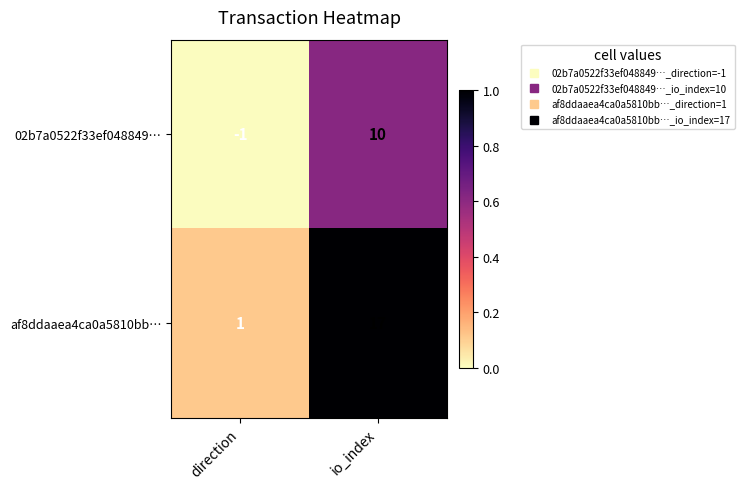

Which label corresponds to the largest value in the chart?

io_index